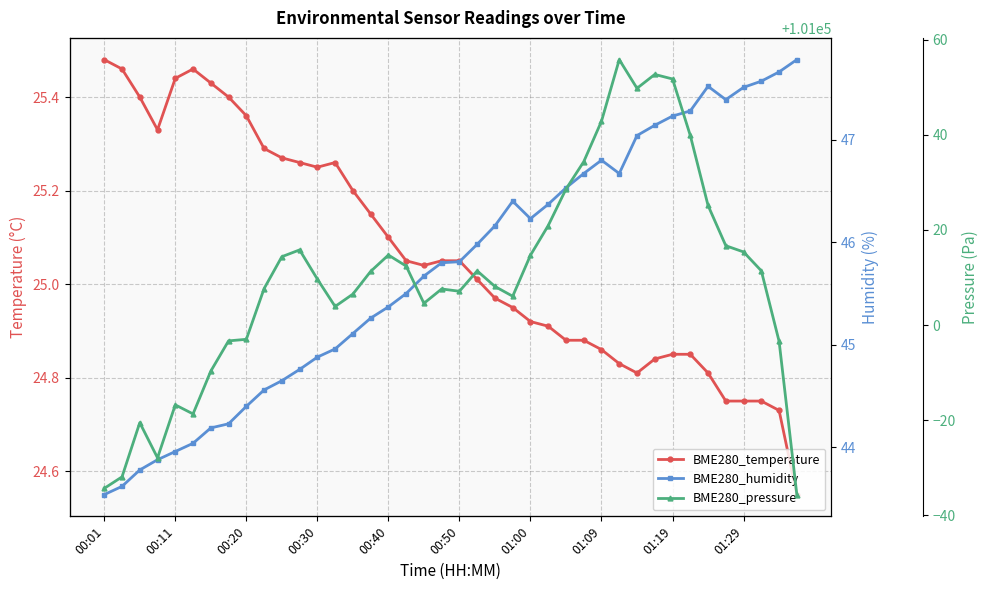

Count the number of categories in the chart.

40